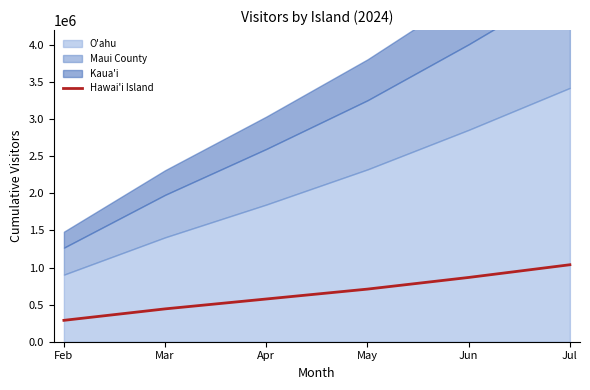

How many data points are less than 709173?

3